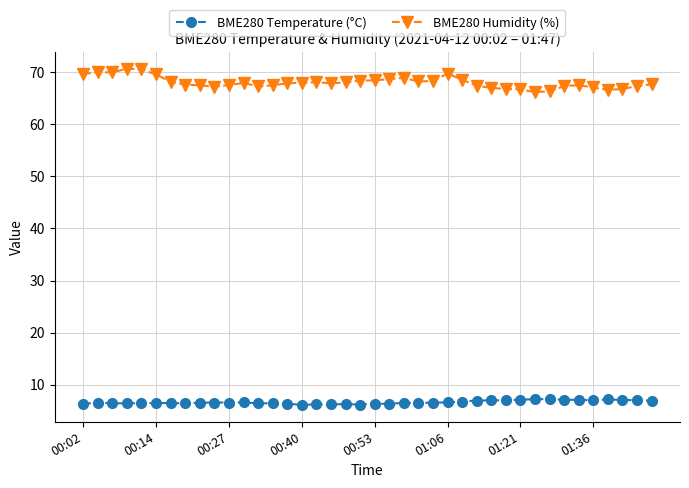

True or false: BME280 Temperature (°C) and BME280 Humidity (%) cross at least once.

False